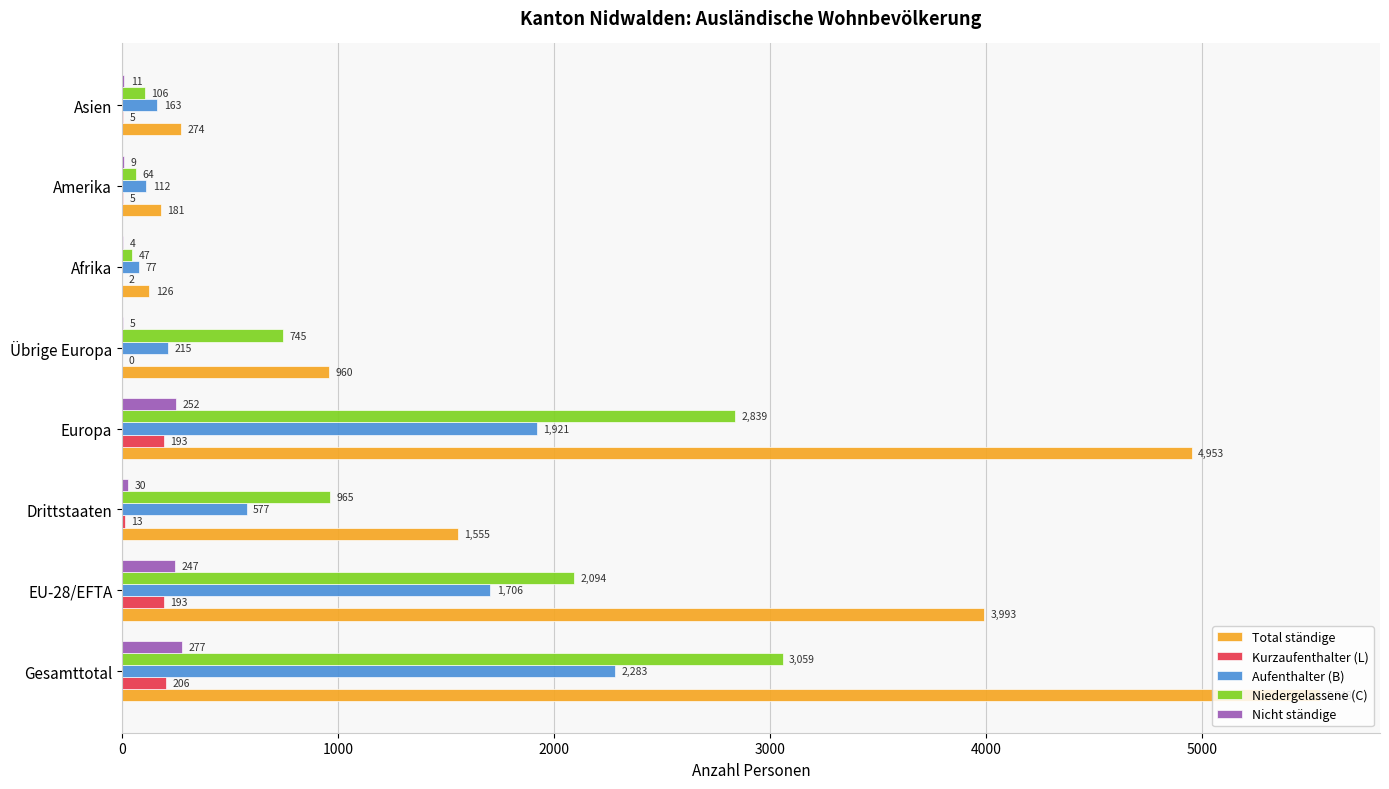

How many categories are shown in the chart?

8